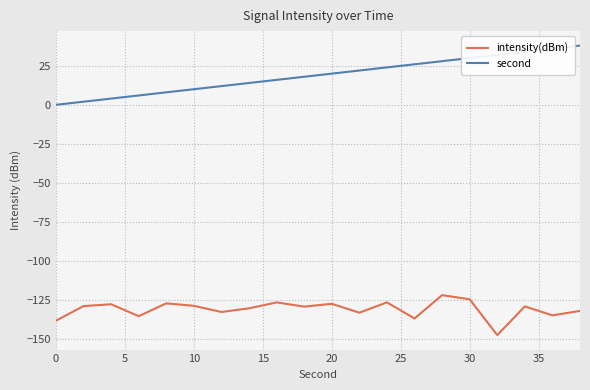

What is the highest value of the intensity(dBm) series?

-122.1